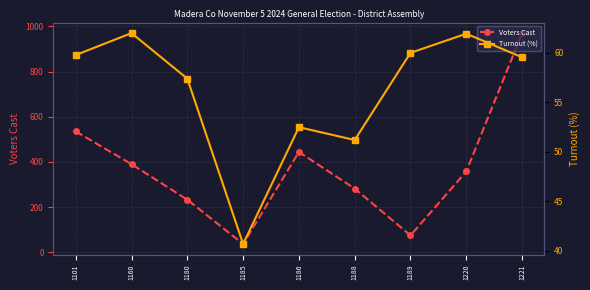

The Voters Cast series shows 233.0 at 1180. True or false?

True